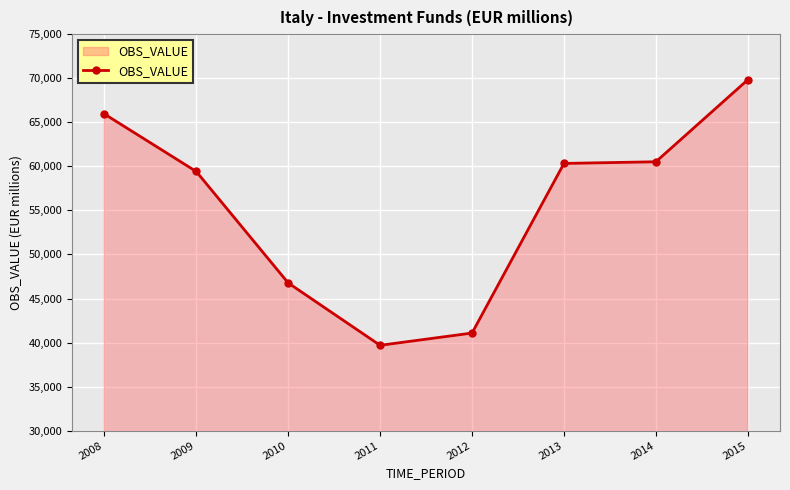

How many categories are shown in the chart?

8